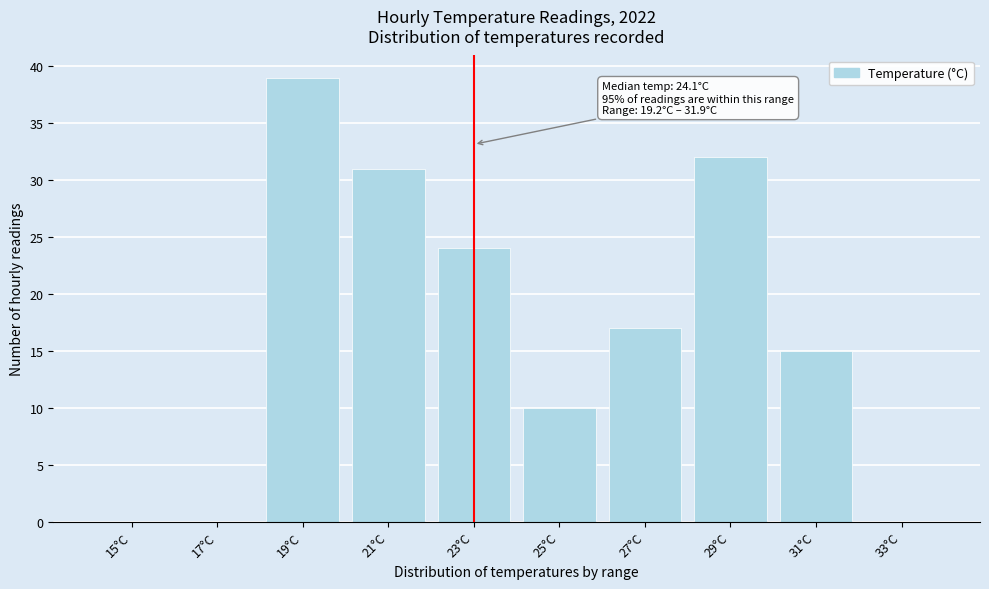

Reading left to right, transcribe all the data shown in this chart.

15°C=0	17°C=0	19°C=39	21°C=31	23°C=24	25°C=10	27°C=17	29°C=32	31°C=15	33°C=0